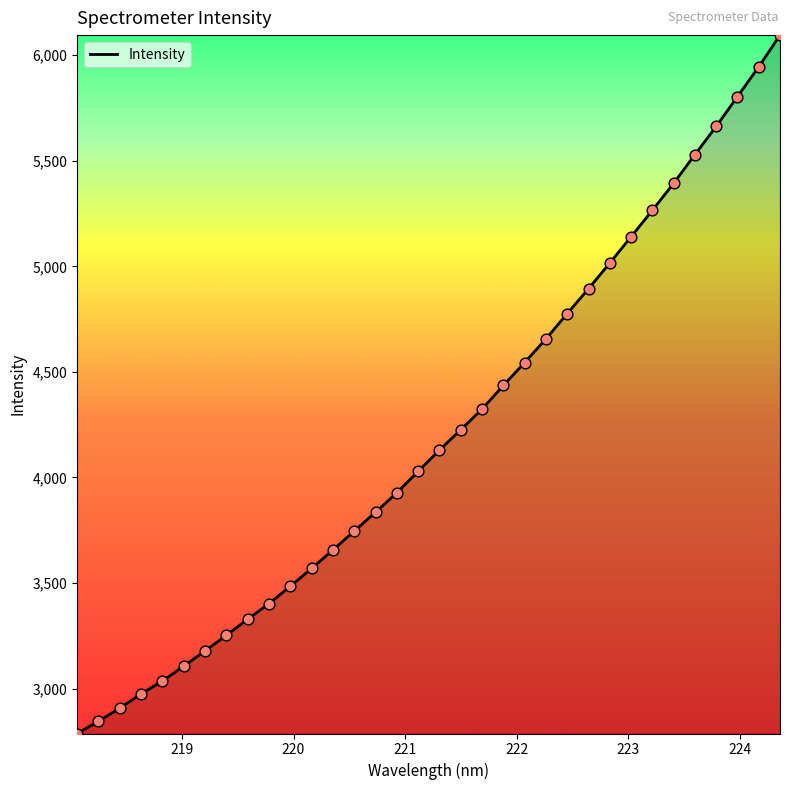

What is the maximum value shown in the chart?

6094.8